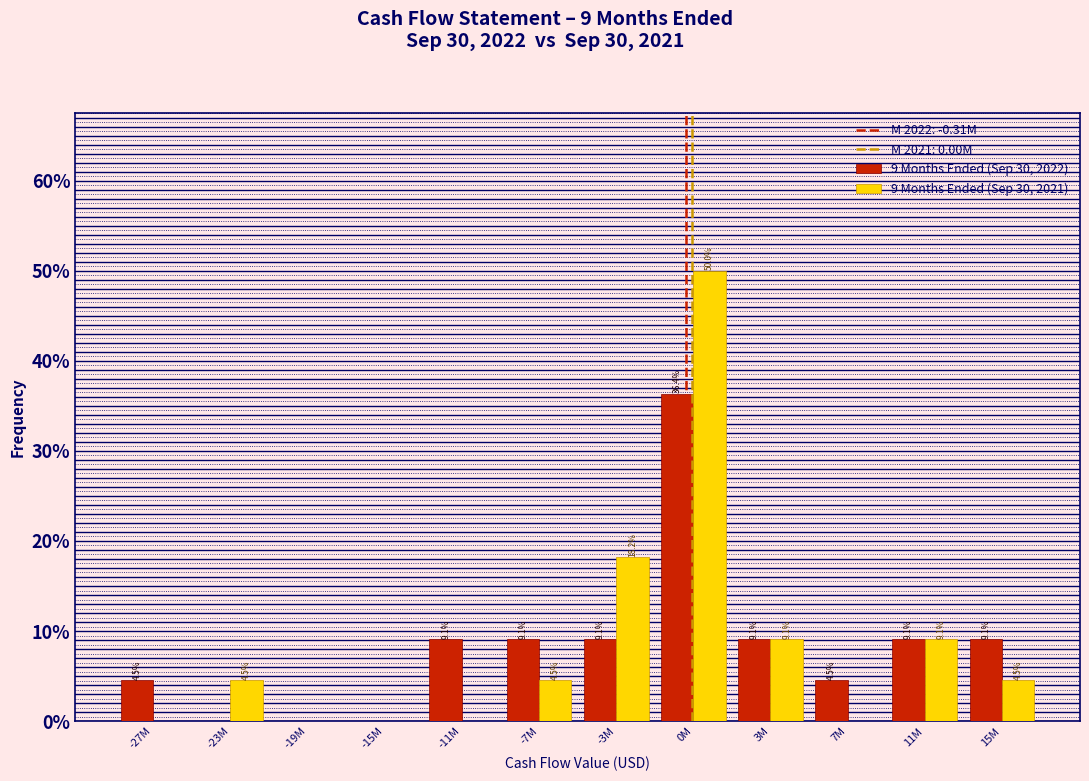

Reading left to right, what are all the values shown in this chart?

9 Months Ended (Sep 30, 2022): -27M=4.5	-23M=0.0	-19M=0.0	-15M=0.0	-11M=9.1	-7M=9.1	-3M=9.1	0M=36.4	3M=9.1	7M=4.5	11M=9.1	15M=9.1
9 Months Ended (Sep 30, 2021): -27M=0.0	-23M=4.5	-19M=0.0	-15M=0.0	-11M=0.0	-7M=4.5	-3M=18.2	0M=50.0	3M=9.1	7M=0.0	11M=9.1	15M=4.5